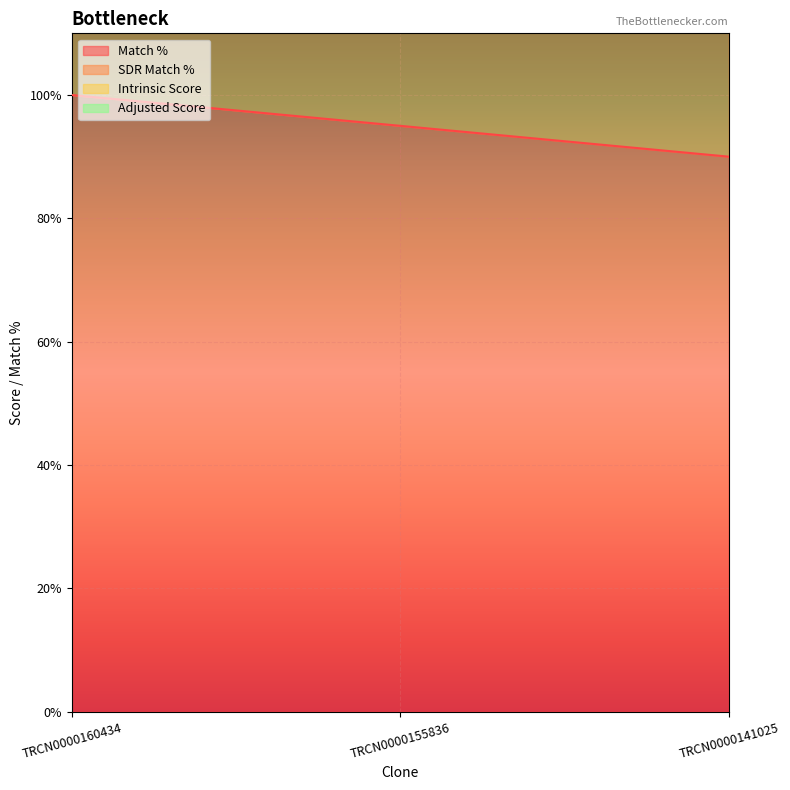

True or false: Match % has a value of 40 at TRCN0000160434.

False